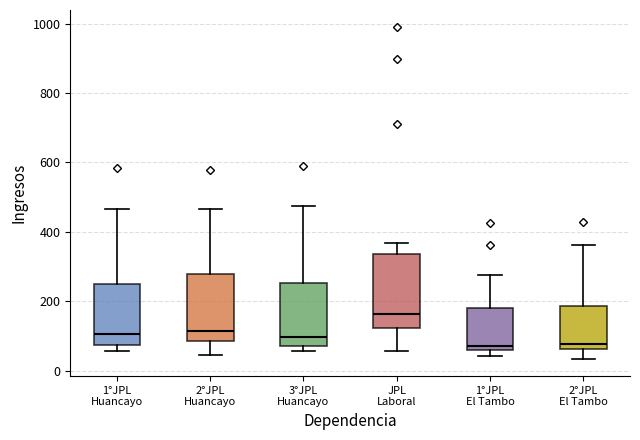

Reading left to right, read every box against the y-axis: the position of its median line, the range the box covers, and the ends of its whiskers. The values are not printed on the chart, so give them approximately, as read against the axis.

1°JPL Huancayo: median 100, box 80 to 260, whiskers 60 to 460
2°JPL Huancayo: median 120, box 80 to 280, whiskers 40 to 460
3°JPL Huancayo: median 100, box 80 to 260, whiskers 60 to 480
JPL Laboral: median 160, box 120 to 340, whiskers 60 to 360
1°JPL El Tambo: median 80, box 60 to 180, whiskers 40 to 280
2°JPL El Tambo: median 80, box 60 to 180, whiskers 40 to 360